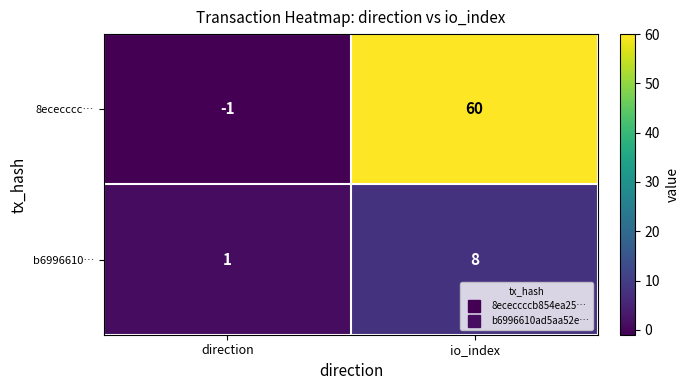

Which label corresponds to the largest value in the chart?

io_index